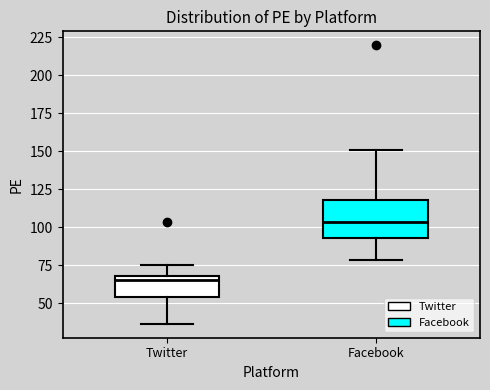

Where is the upper edge of the box for Twitter on the y-axis? The values are not printed on the chart, so give them approximately, as read against the axis.

70